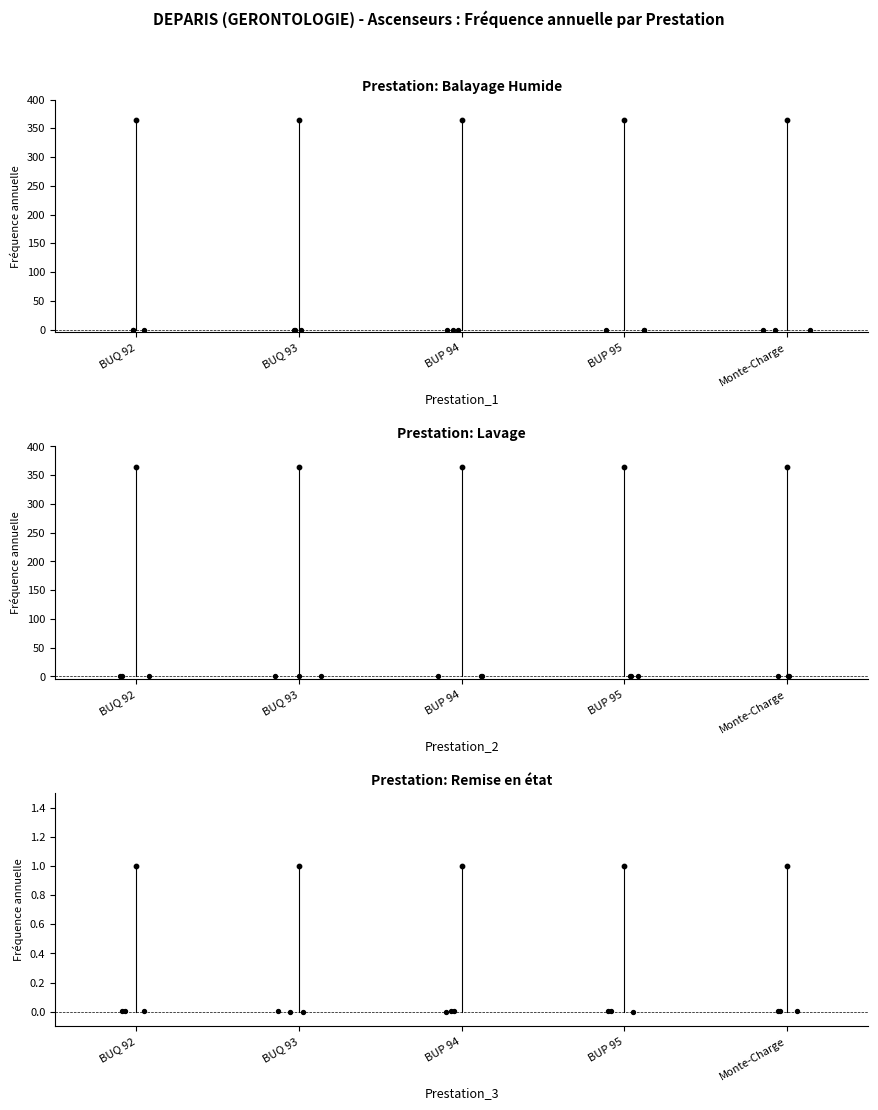

What is the change in value from BUP 94 - Lavage to BUP 95 - Remise en état?

-364